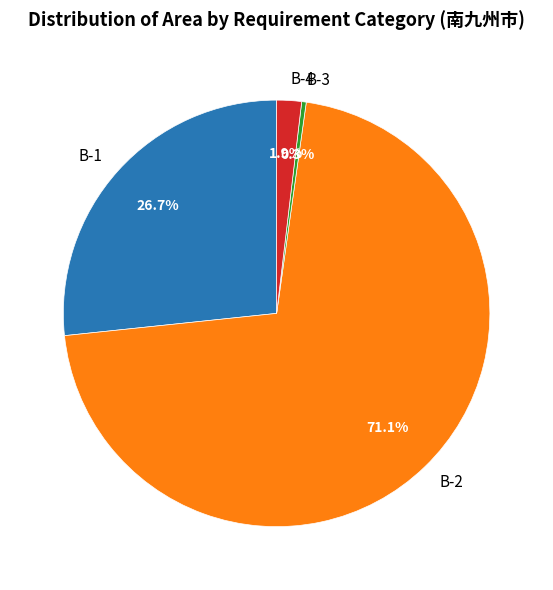

Which has a higher value, B-2 or B-4?

B-2